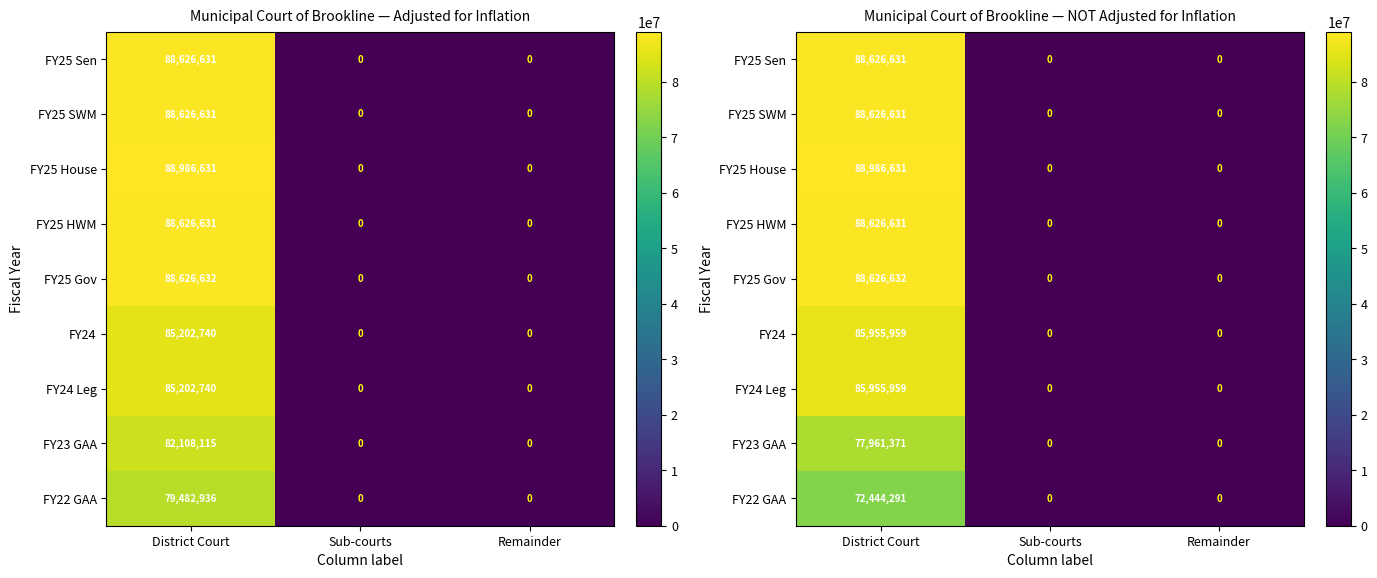

Which series has the largest range (max minus min)?

FY25 House